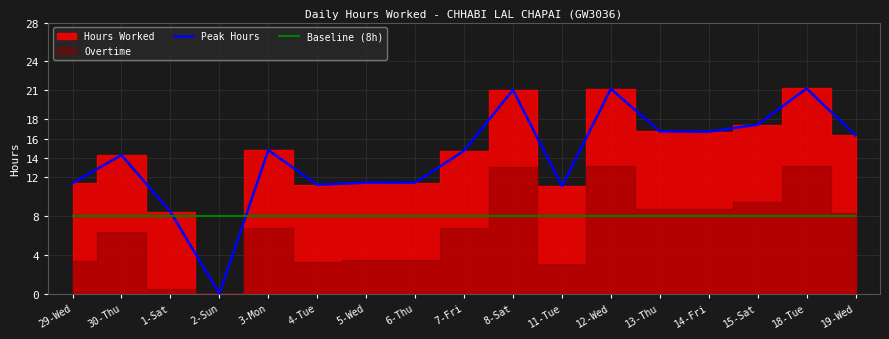

What position from the right is 12-Wed?

6